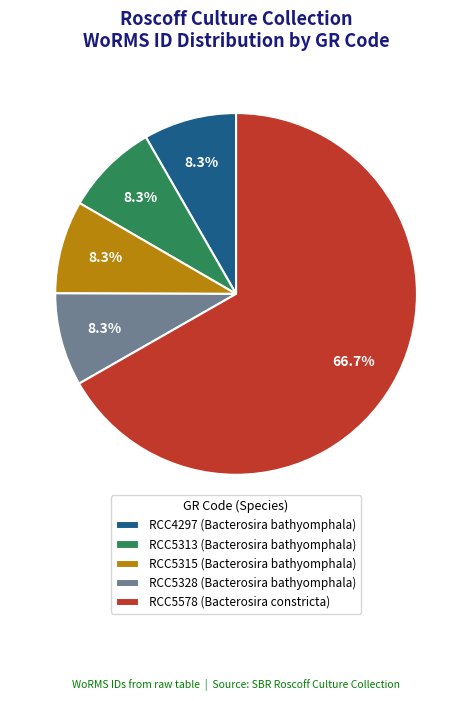

The RCC5578 slice represents 79% of the pie. True or false?

False